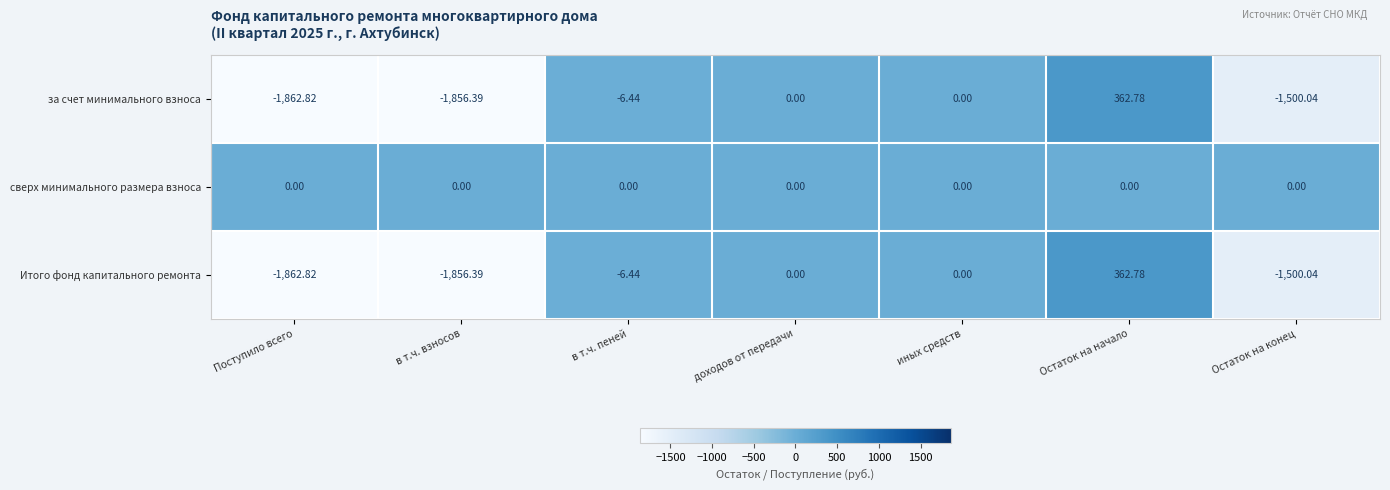

At which category does the chart reach its minimum across all series?

Поступило всего